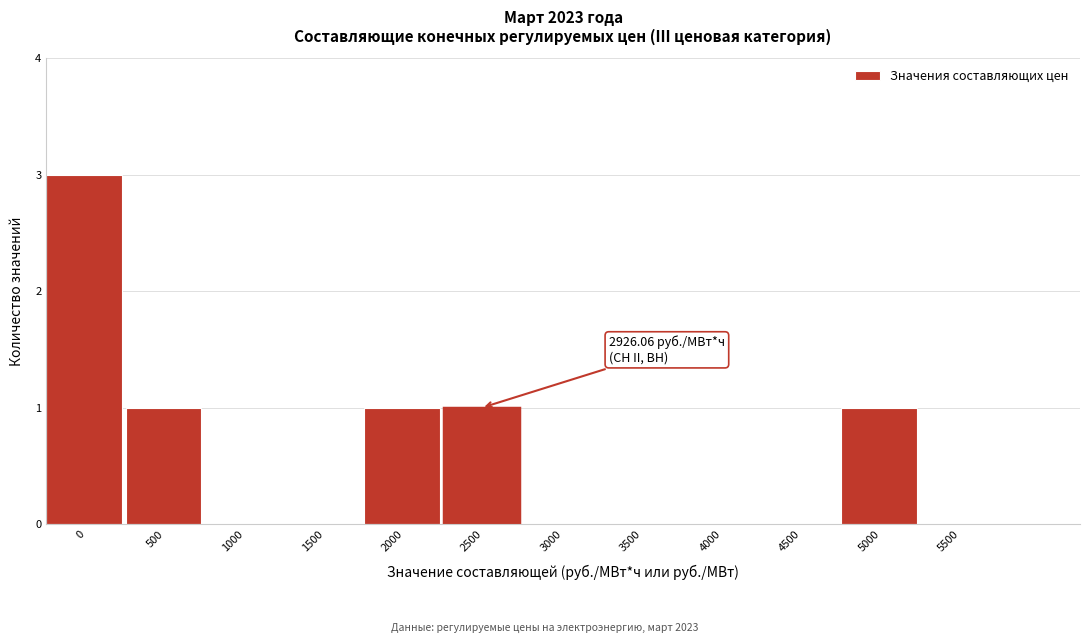

Reading left to right, transcribe all the data shown in this chart.

0=3	500=1	1000=0	1500=0	2000=1	2500=1	3000=0	3500=0	4000=0	4500=0	5000=1	5500=0